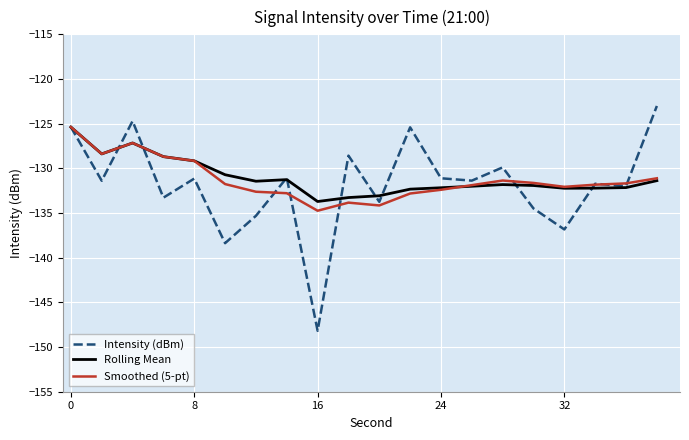

What is the difference between the maximum and second lowest values in the Intensity (dBm) series?

15.4